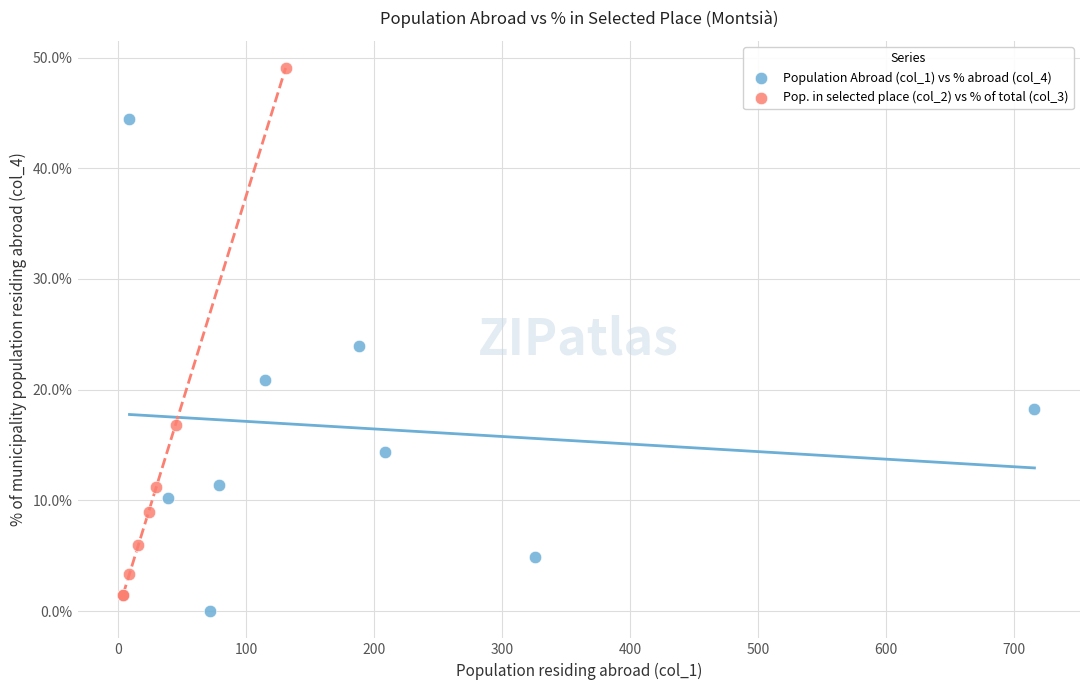

What are all the series names shown in the legend?

Population Abroad (col_1) vs % abroad (col_4), Pop. in selected place (col_2) vs % of total (col_3)